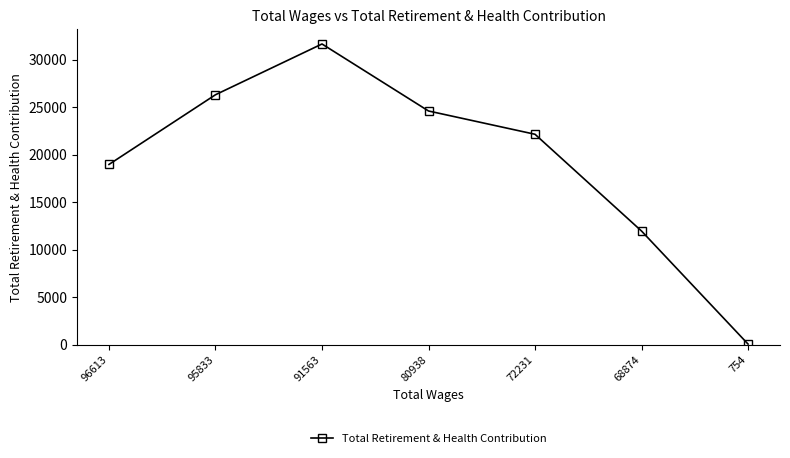

What is the difference between the values at 80938 and 96613?

5626